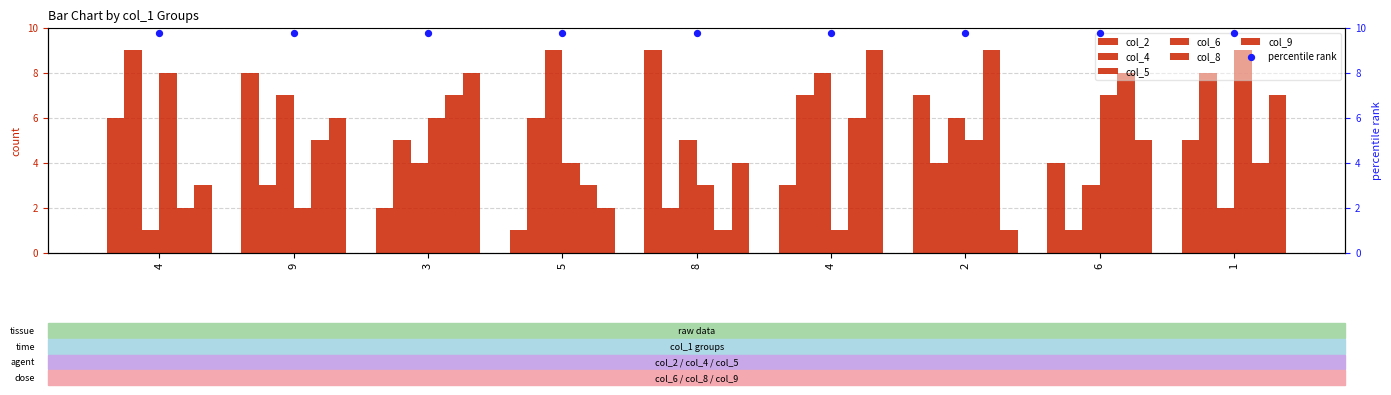

Is the value of col_9 at 4 greater than the value of col_4 at 8?

Yes